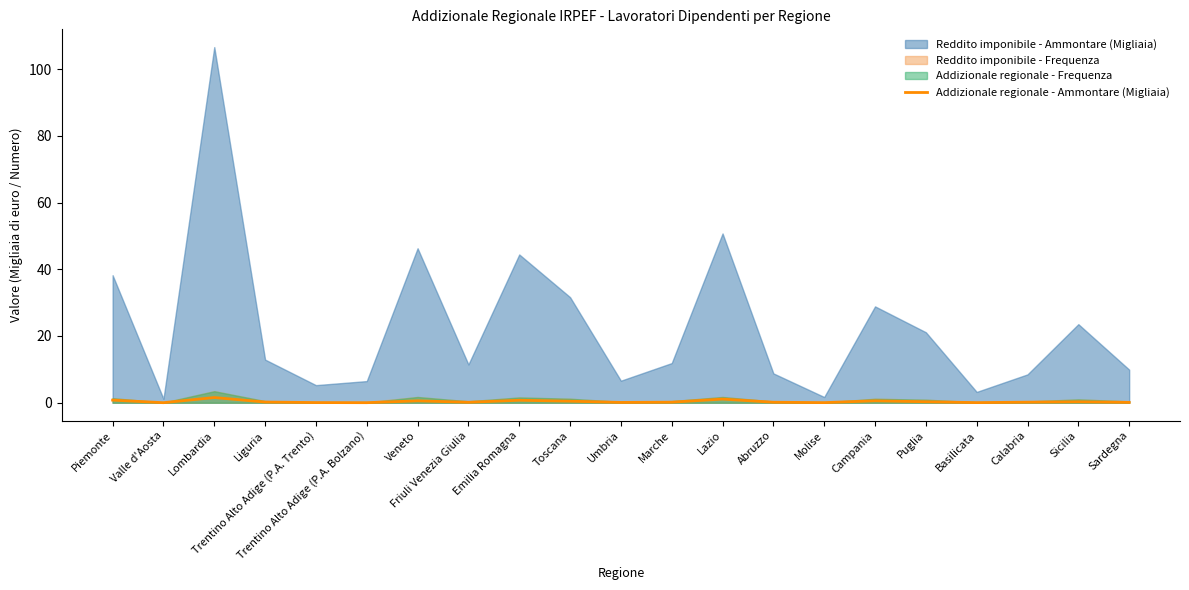

What position from the right is Marche?

10